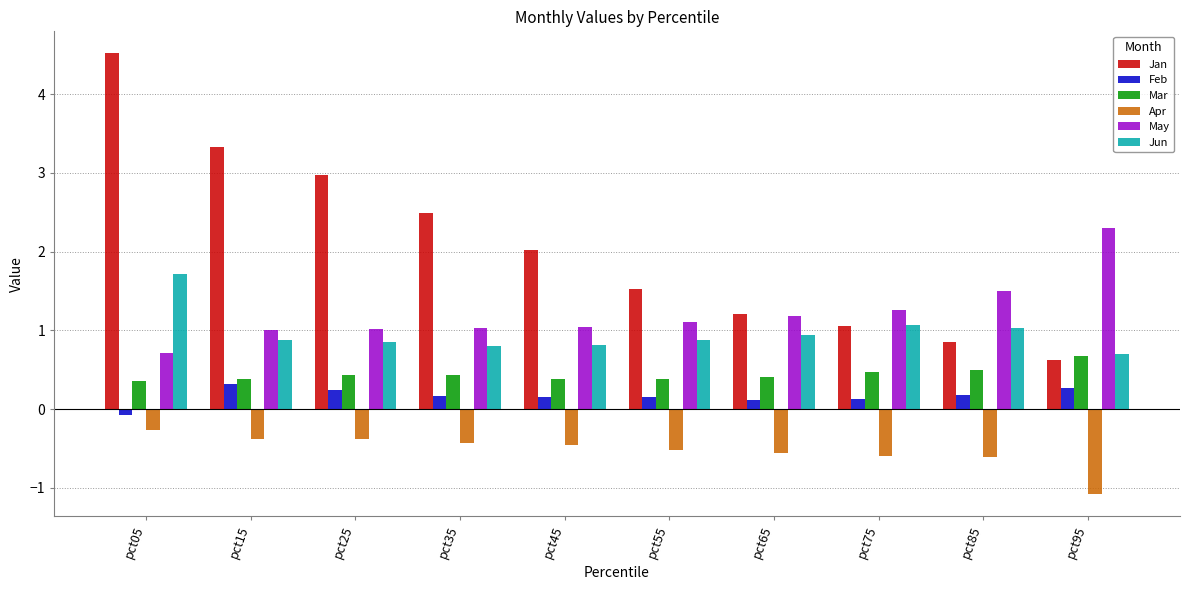

What is the sum of all Jun values?

9.7